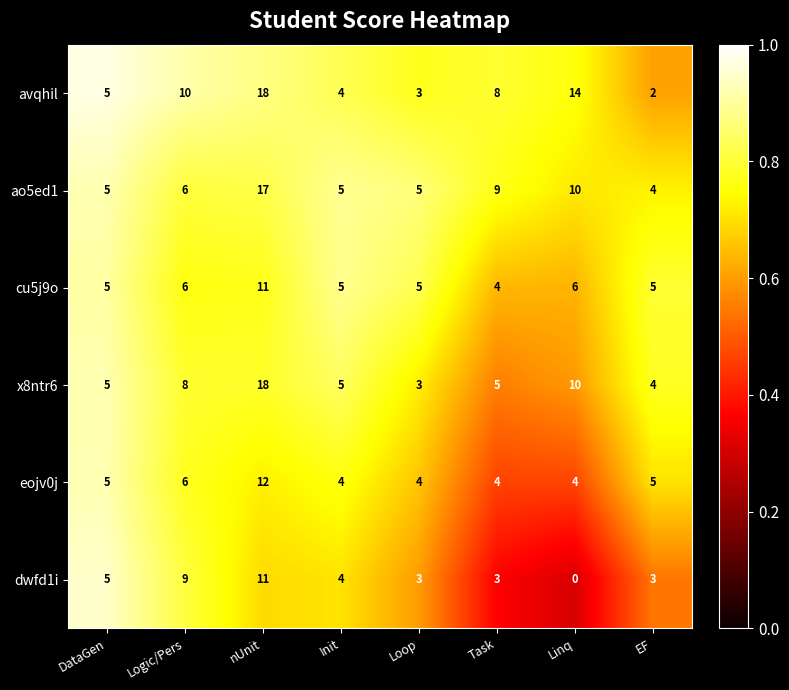

At which label does avqhil first exceed 8?

Logic/Pers